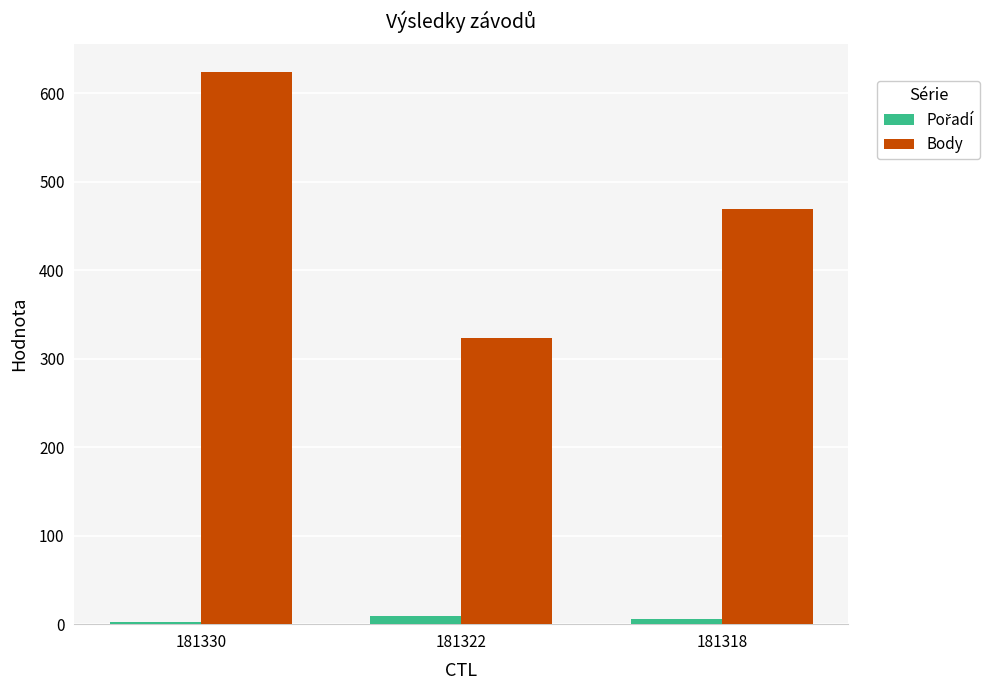

Which series has the largest total across all categories?

Body